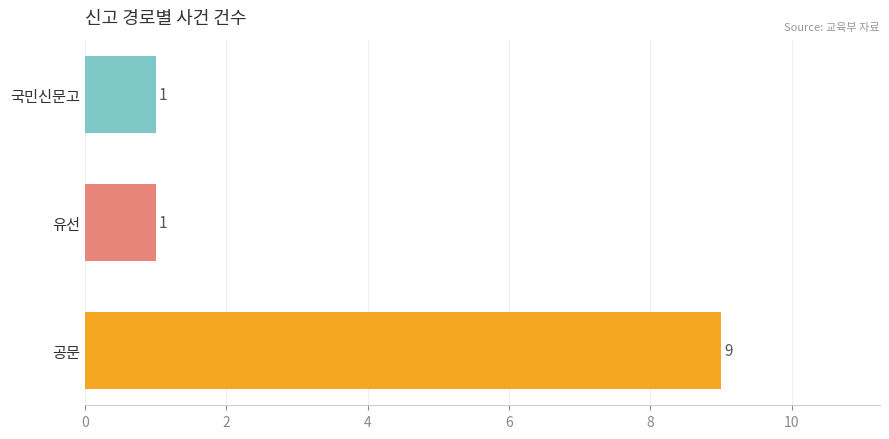

Count the values in the range 1 to 9.

3